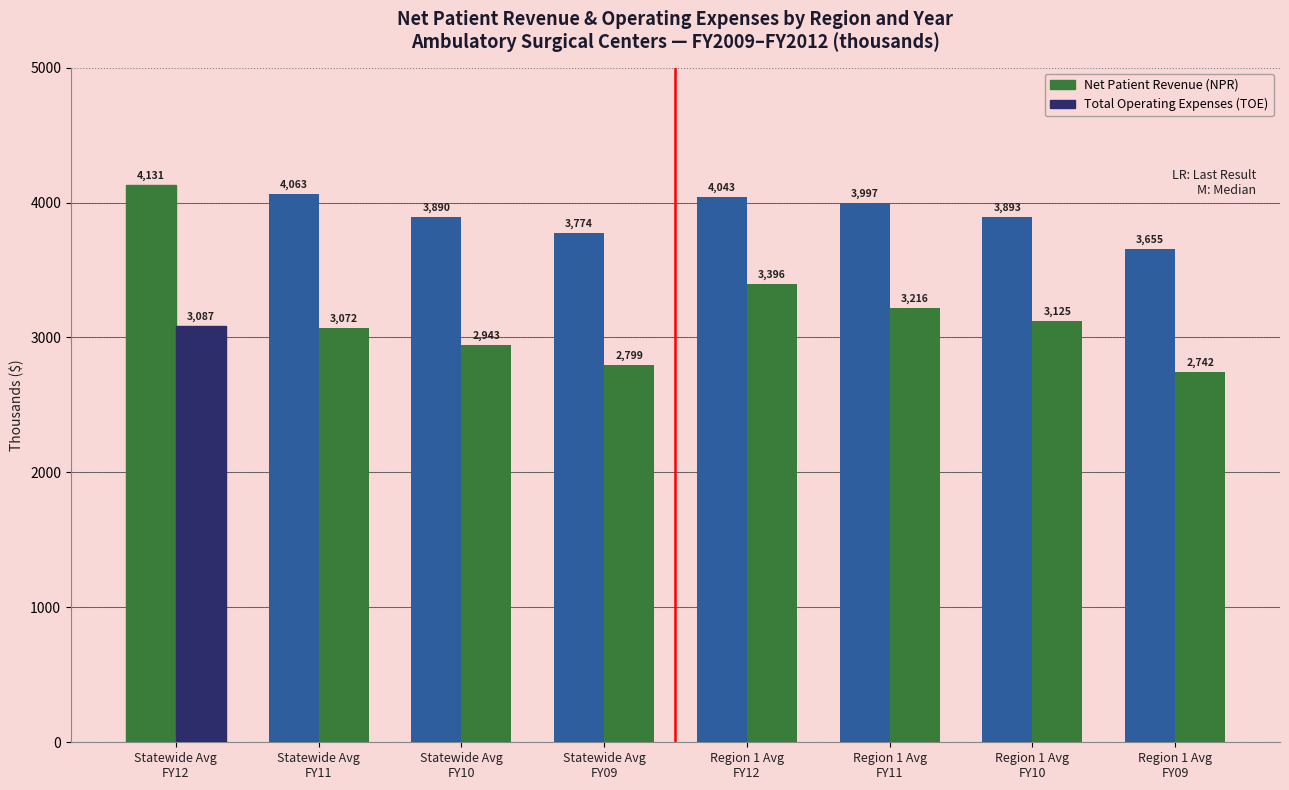

The value of Net Patient Revenue (NPR) at Region 1 Avg
FY09 is 885. True or false?

False